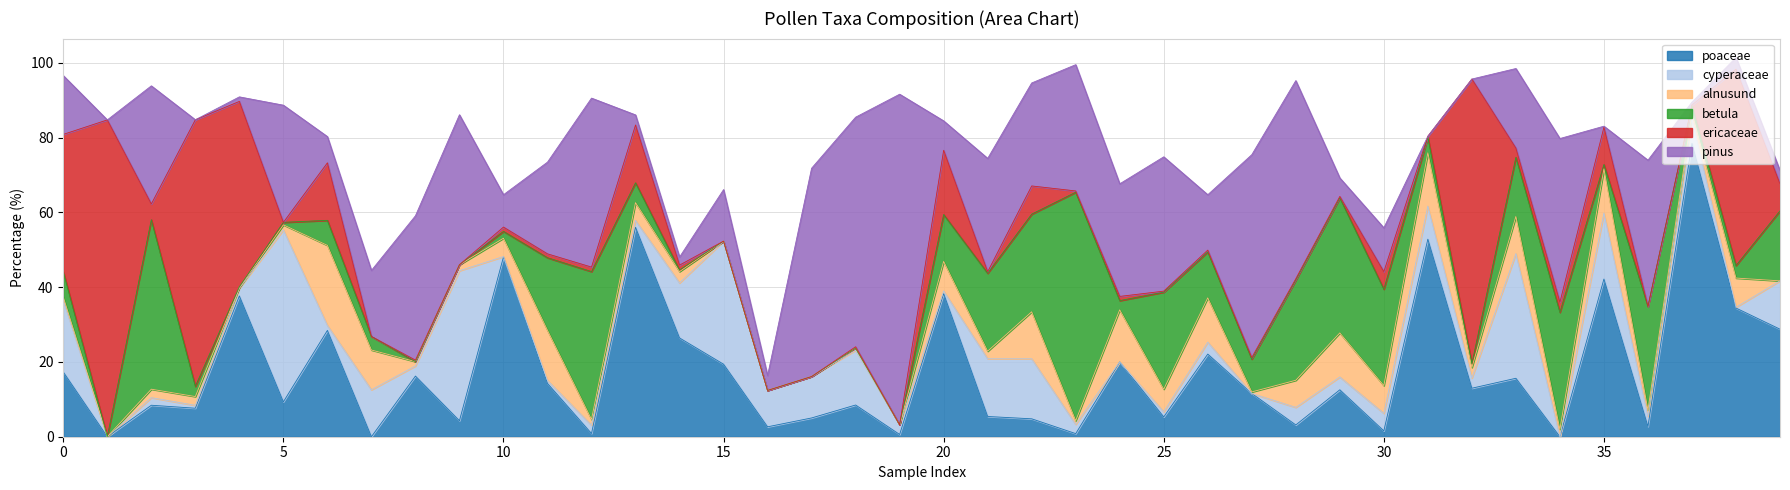

What is the total value across all series at 22?

94.6